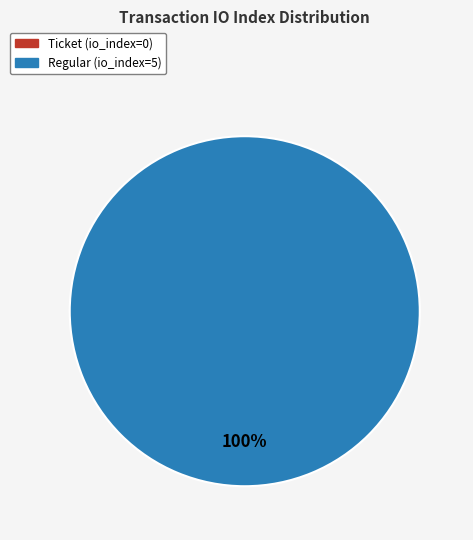

Which category has the biggest portion of the pie?

Regular (io_index=5)